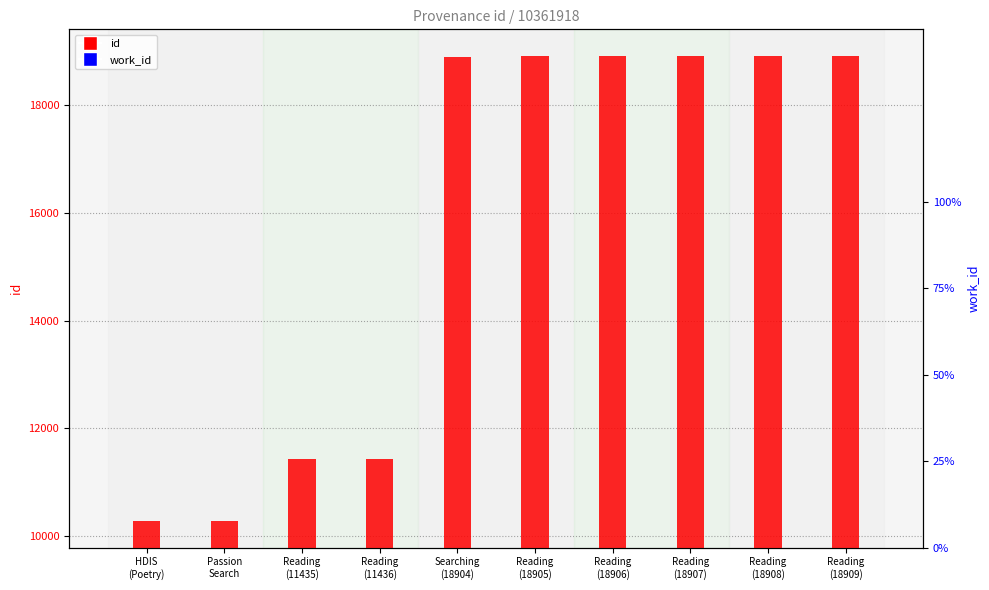

What is the difference between the maximum and minimum values in the id series?

8622